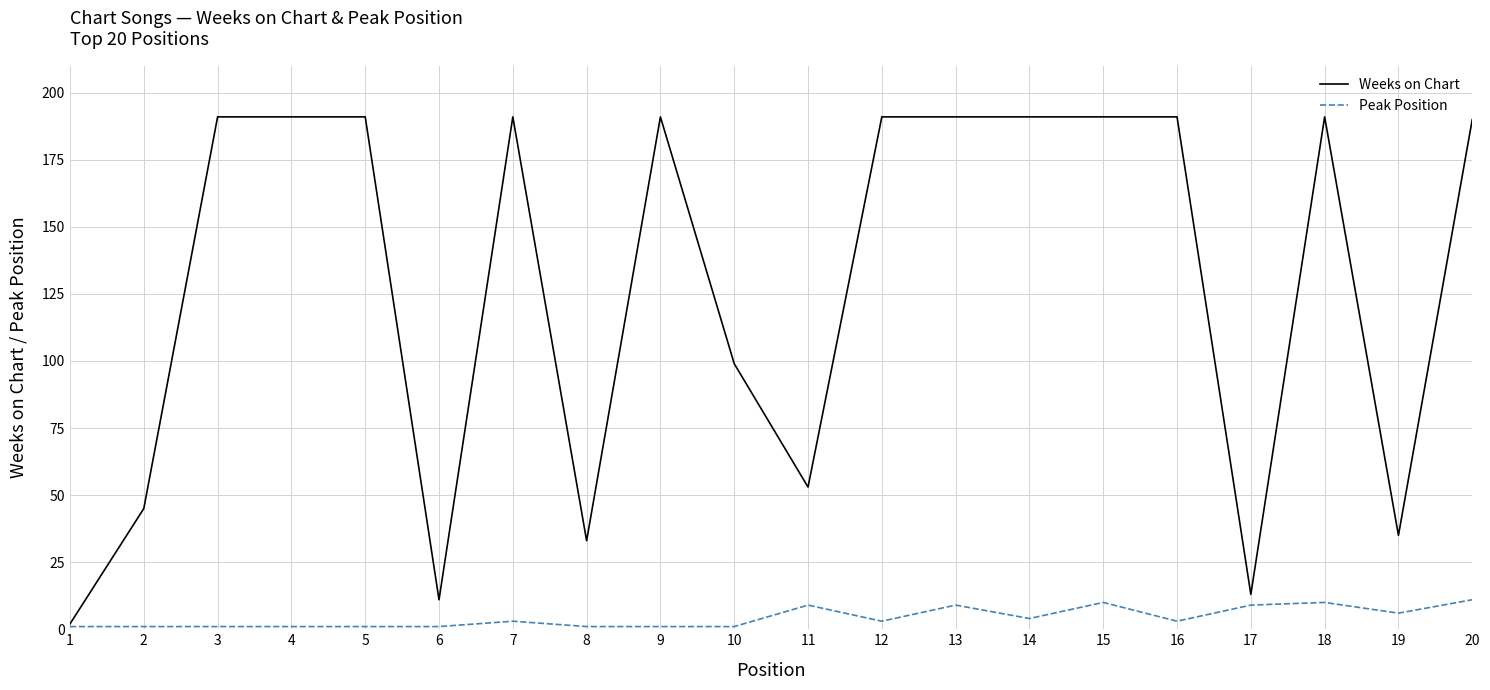

Reading left to right, list all the values displayed in this chart.

Weeks on Chart: 1=2	2=45	3=191	4=191	5=191	6=11	7=191	8=33	9=191	10=99	11=53	12=191	13=191	14=191	15=191	16=191	17=13	18=191	19=35	20=190
Peak Position: 1=1	2=1	3=1	4=1	5=1	6=1	7=3	8=1	9=1	10=1	11=9	12=3	13=9	14=4	15=10	16=3	17=9	18=10	19=6	20=11